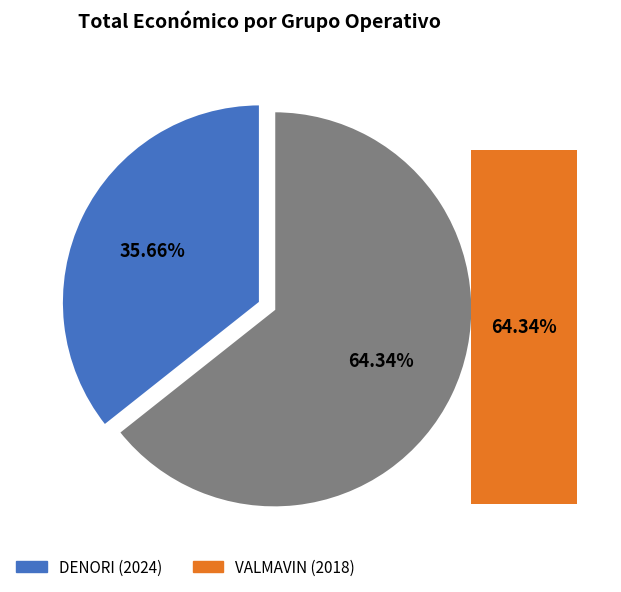

To the nearest percent, what is the average slice percentage?

50%